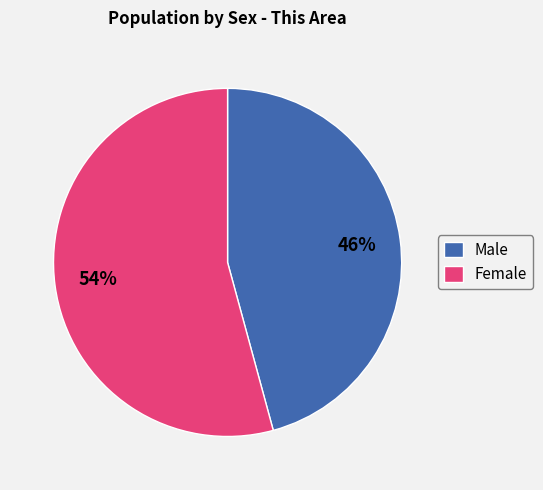

What is the smallest slice in the pie chart?

Male